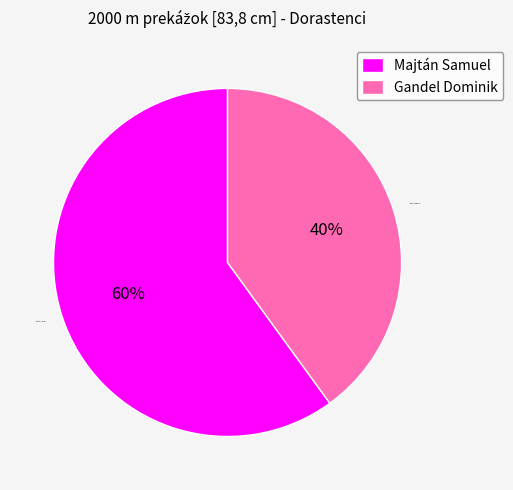

The Gandel Dominik slice represents 54% of the pie. True or false?

False